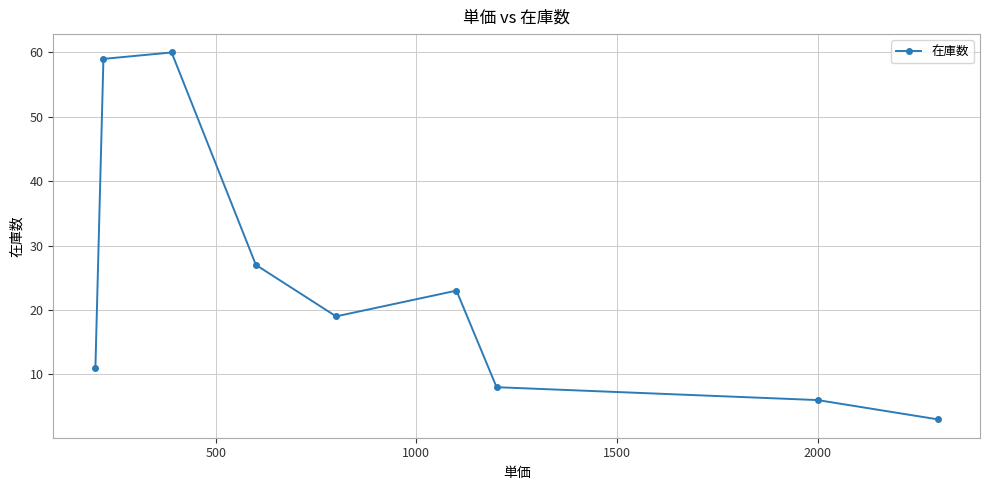

What is the value of the 7th point from the left?

8